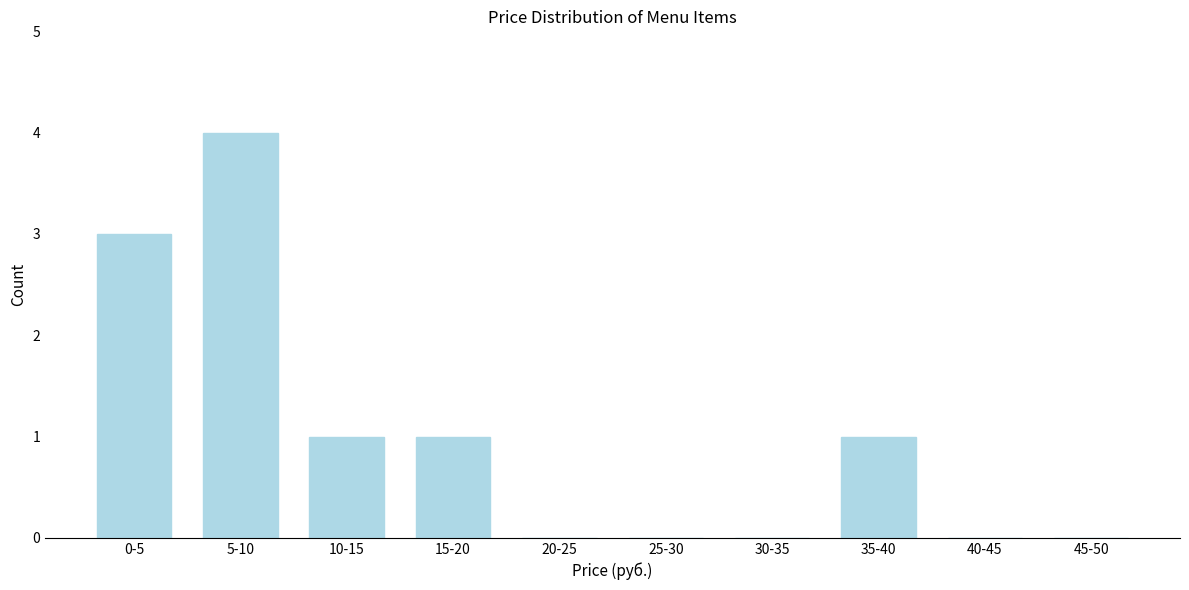

Reading right to left, list all the values displayed in this chart.

45-50=0	40-45=0	35-40=1	30-35=0	25-30=0	20-25=0	15-20=1	10-15=1	5-10=4	0-5=3